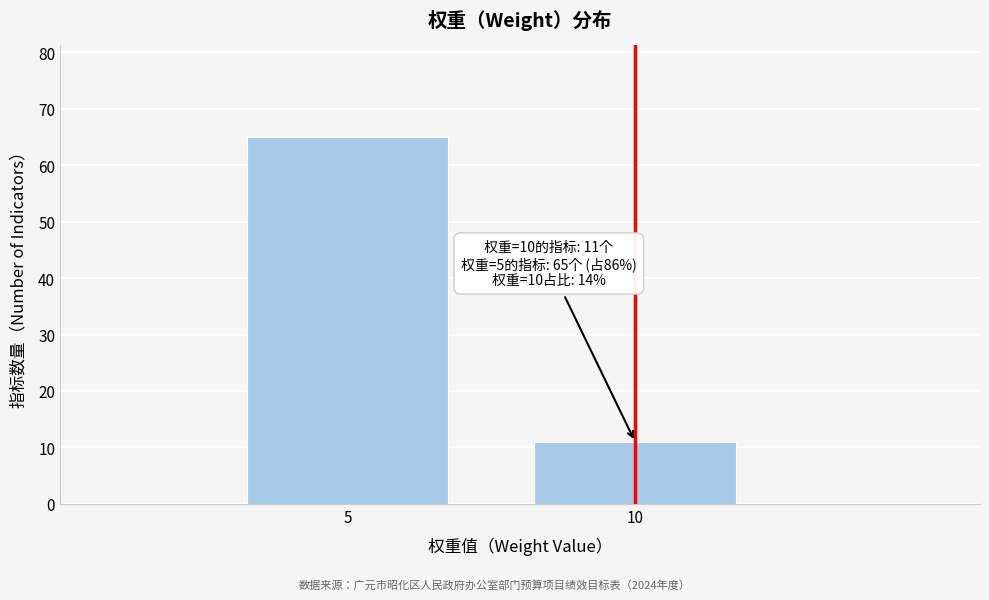

Reading left to right, transcribe all the data shown in this chart.

65	11